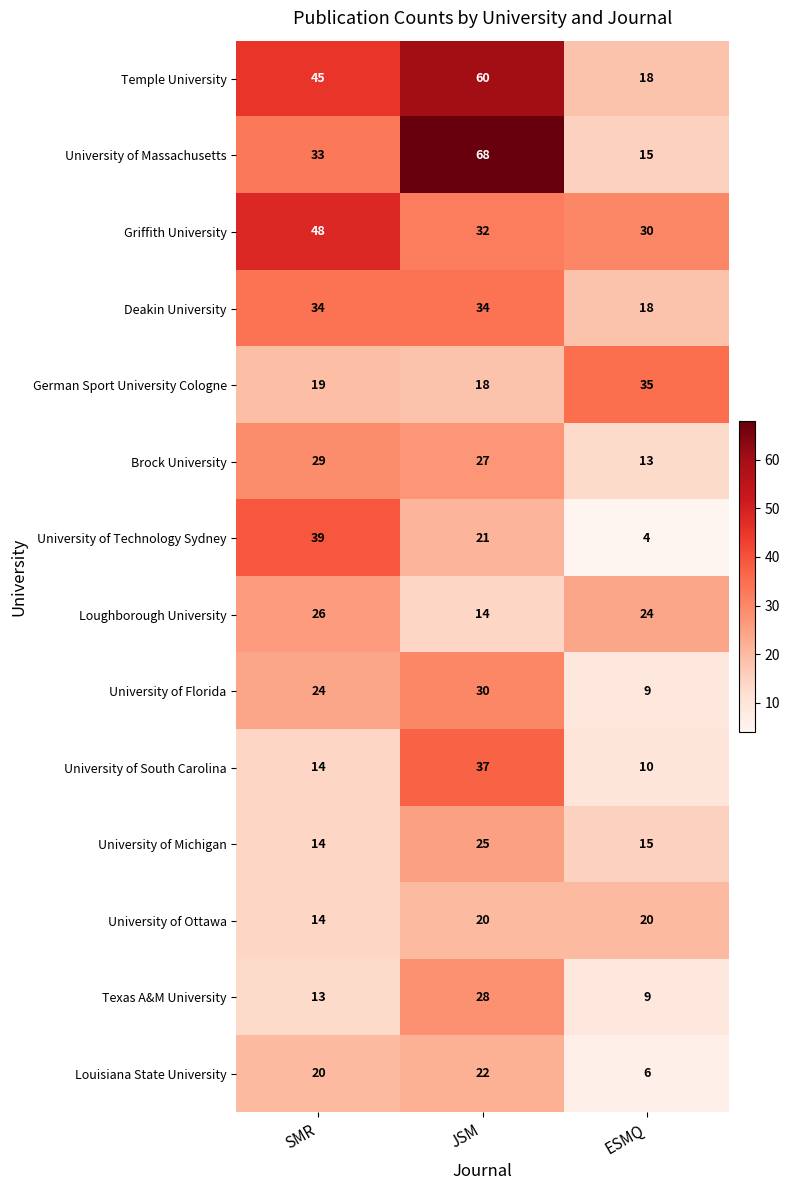

What is the sum of the University of Michigan values at SMR and ESMQ?

29